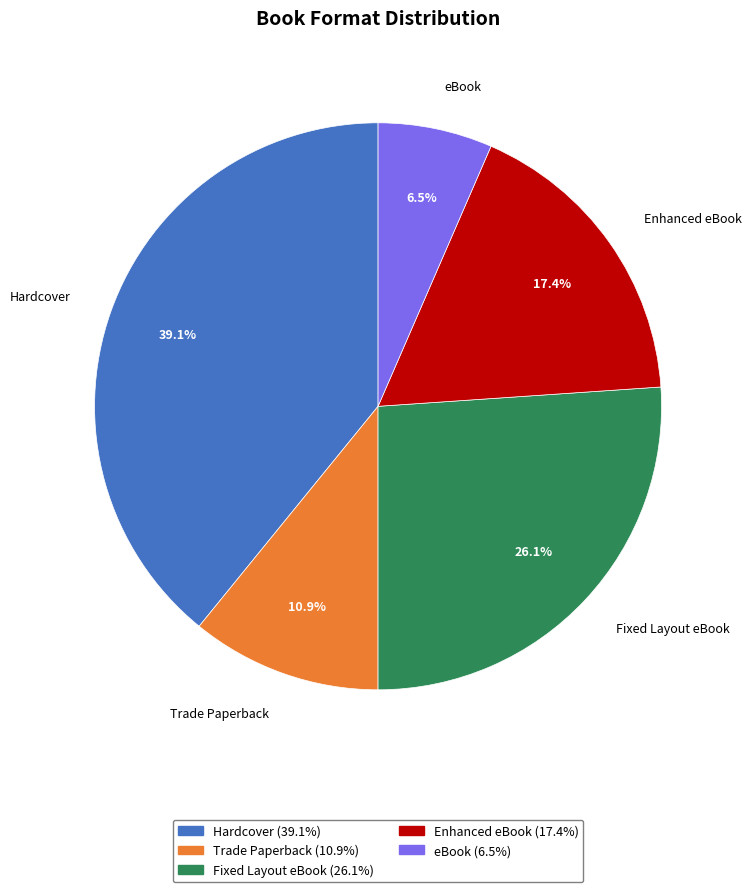

How many segments does this pie chart have?

5